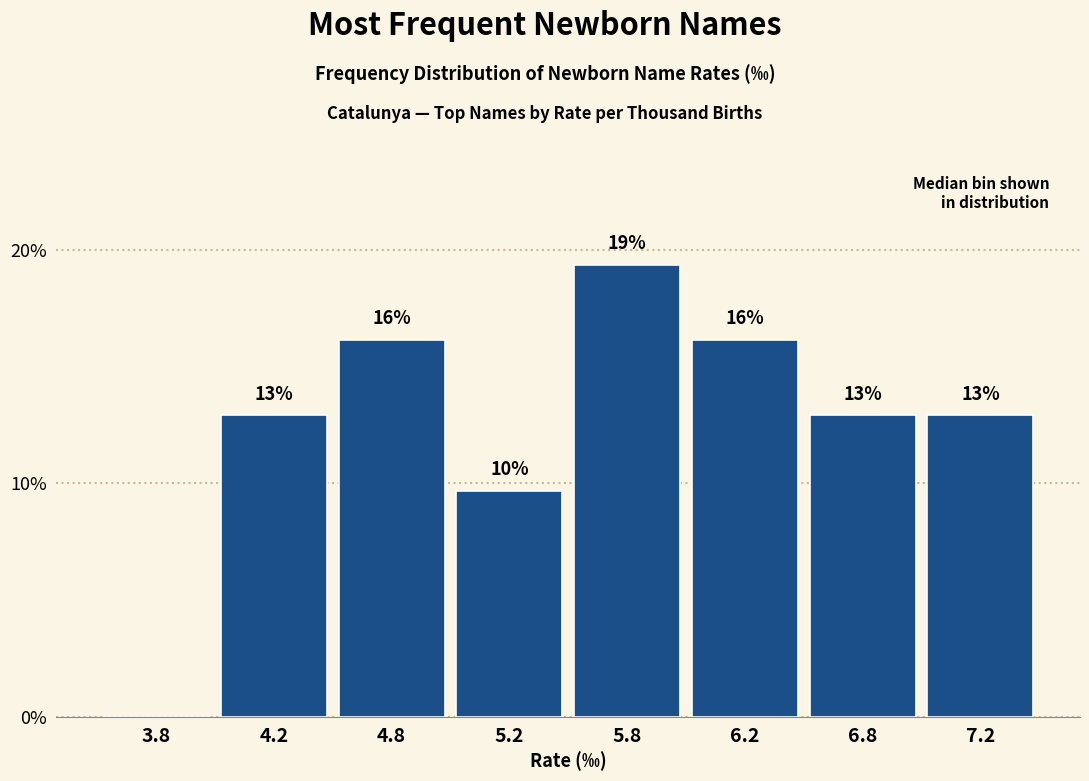

Are the bars horizontal?

No